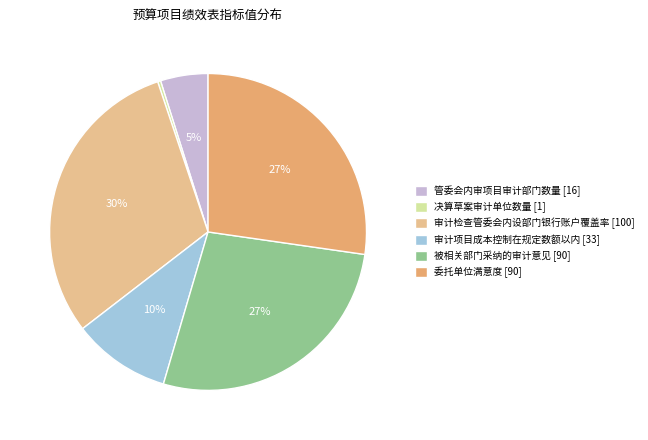

Which category has the biggest portion of the pie?

审计检查管委会内设部门银行账户覆盖率 [100]